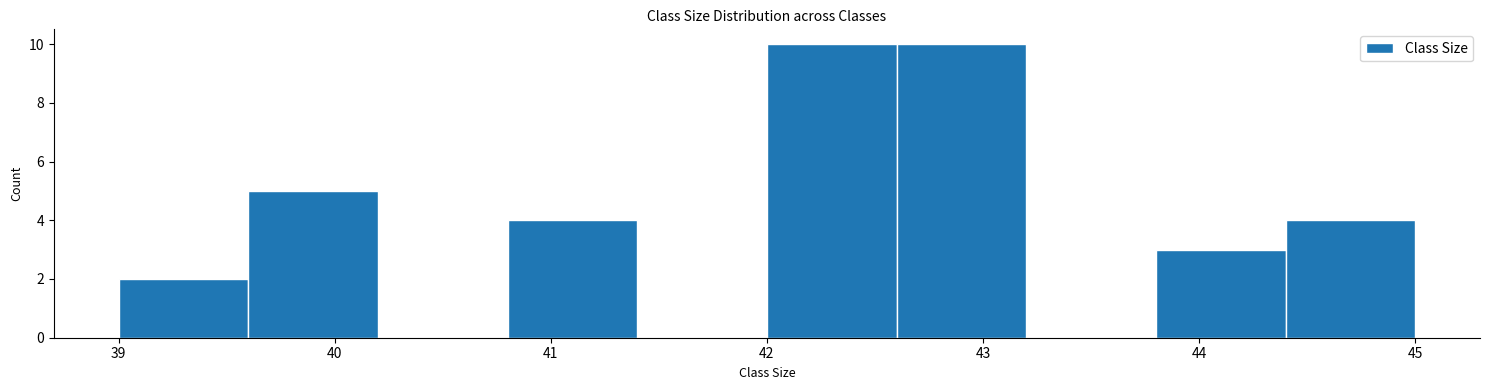

Reading left to right, list every bar in this chart as the range it spans on the x-axis followed by its height. The values are not printed on the chart, so give them approximately, as read against the axis.

39.0 to 39.6: 2
39.6 to 40.2: 5
40.2 to 40.8: 0
40.8 to 41.4: 4
41.4 to 42.0: 0
42.0 to 42.6: 10
42.6 to 43.2: 10
43.2 to 43.8: 0
43.8 to 44.4: 3
44.4 to 45.0: 4